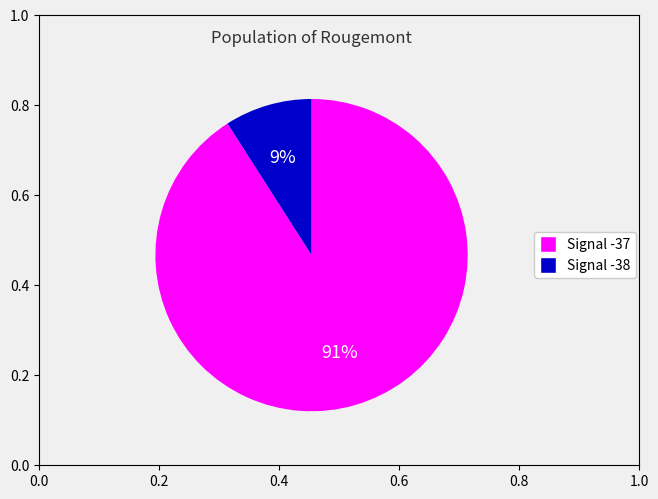

To the nearest percent, what is the average slice percentage?

50%